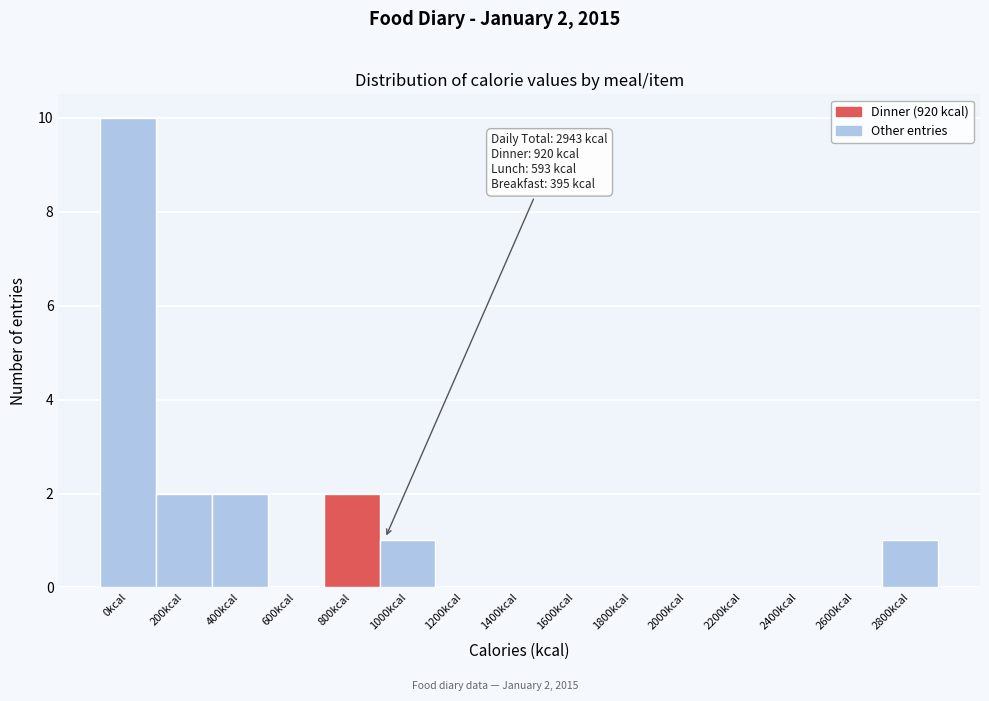

Reading right to left, what are all the values shown in this chart?

2800kcal=1	2600kcal=0	2400kcal=0	2200kcal=0	2000kcal=0	1800kcal=0	1600kcal=0	1400kcal=0	1200kcal=0	1000kcal=1	800kcal=2	600kcal=0	400kcal=2	200kcal=2	0kcal=10